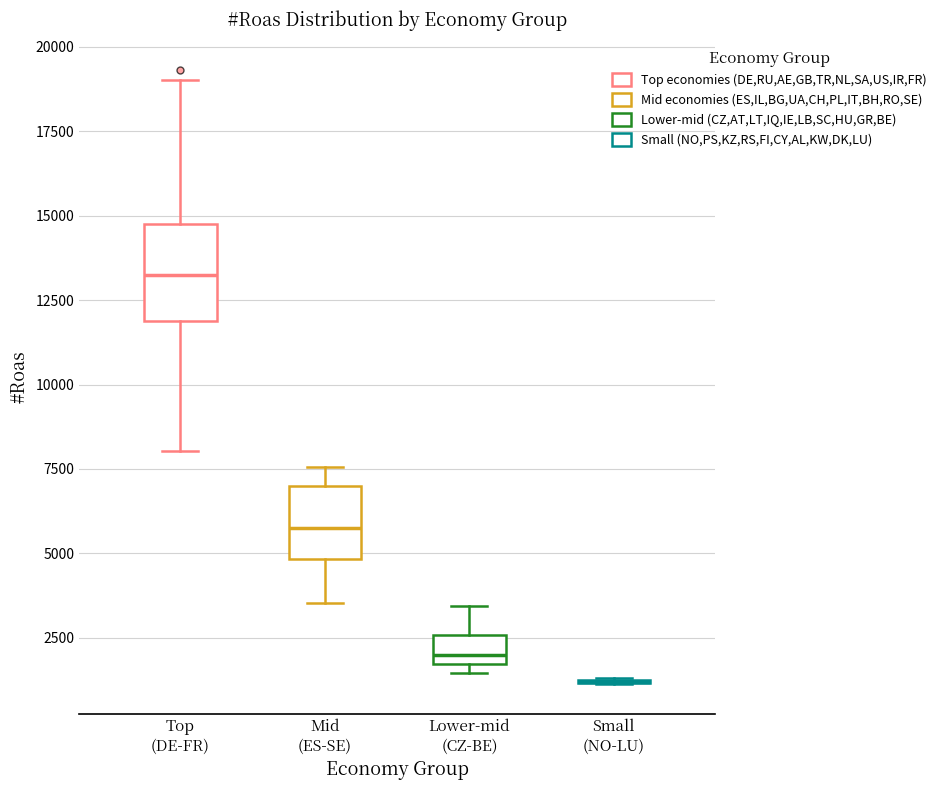

Reading left to right, transcribe this box plot: for each box, give where its median line is, the range the box spans, and where its two whiskers end, as read against the y-axis. The values are not printed on the chart, so give them approximately, as read against the axis.

Top (DE-FR): median 13000, box 12000 to 14500, whiskers 8000 to 19000
Mid (ES-SE): median 6000, box 5000 to 7000, whiskers 3500 to 7500
Lower-mid (CZ-BE): median 2000, box 1500 to 2500, whiskers 1500 (just below the box's lower edge) to 3500
Small (NO-LU): box collapsed to a line at 1000, whiskers 1000 to 1500